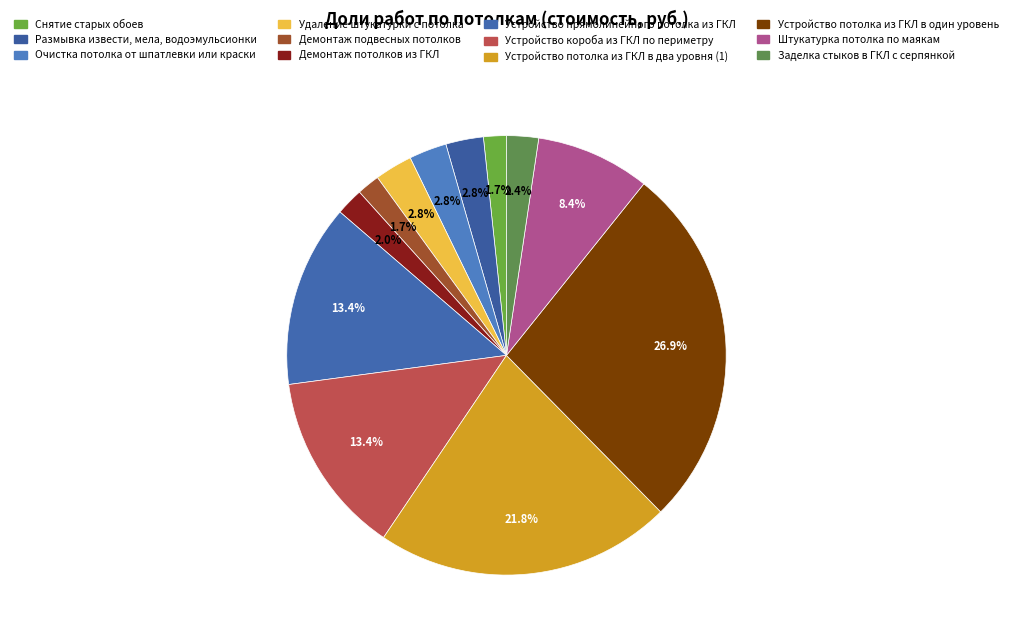

Between Удаление штукатурки с потолка and Очистка потолка от шпатлевки или краски, which is larger?

Удаление штукатурки с потолка